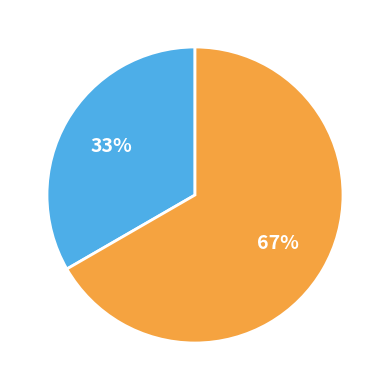

Is there any slice that represents more than half of the pie?

Yes